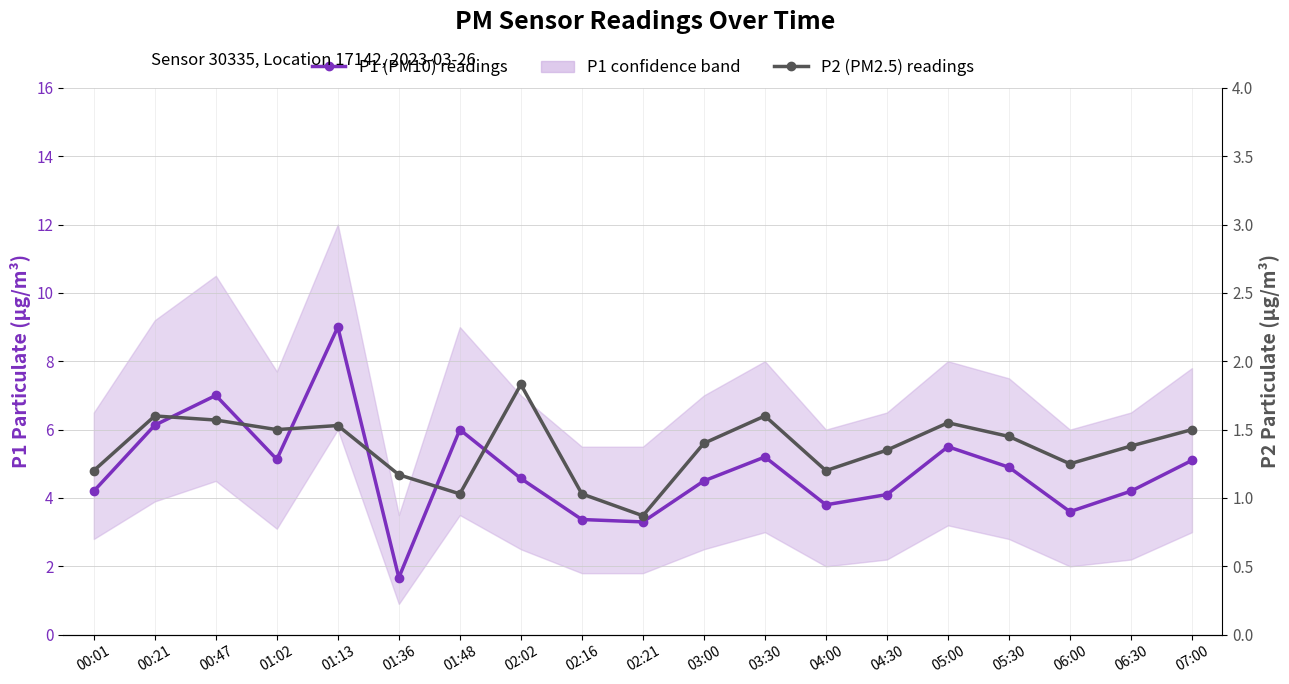

What position from the left is 06:00?

17